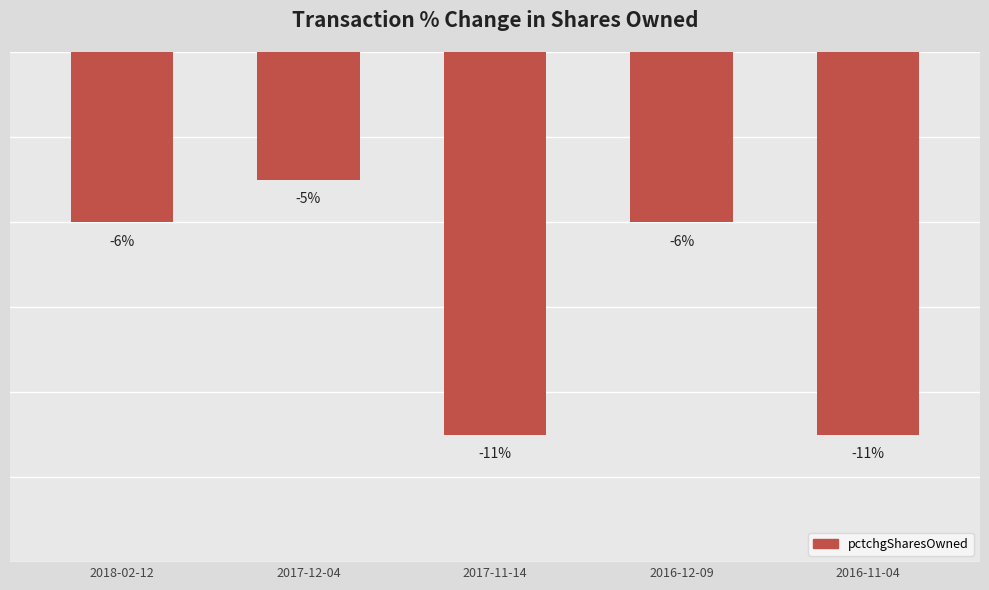

At which label does the data first exceed -6?

2017-12-04